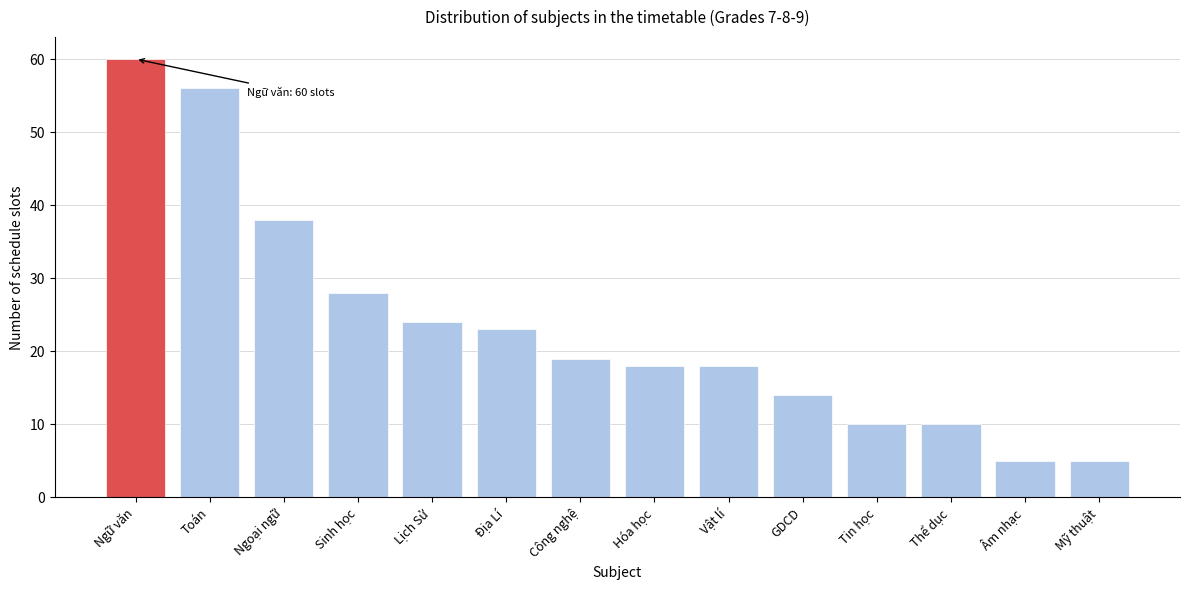

Reading left to right, list all the values displayed in this chart.

60	56	38	28	24	23	19	18	18	14	10	10	5	5